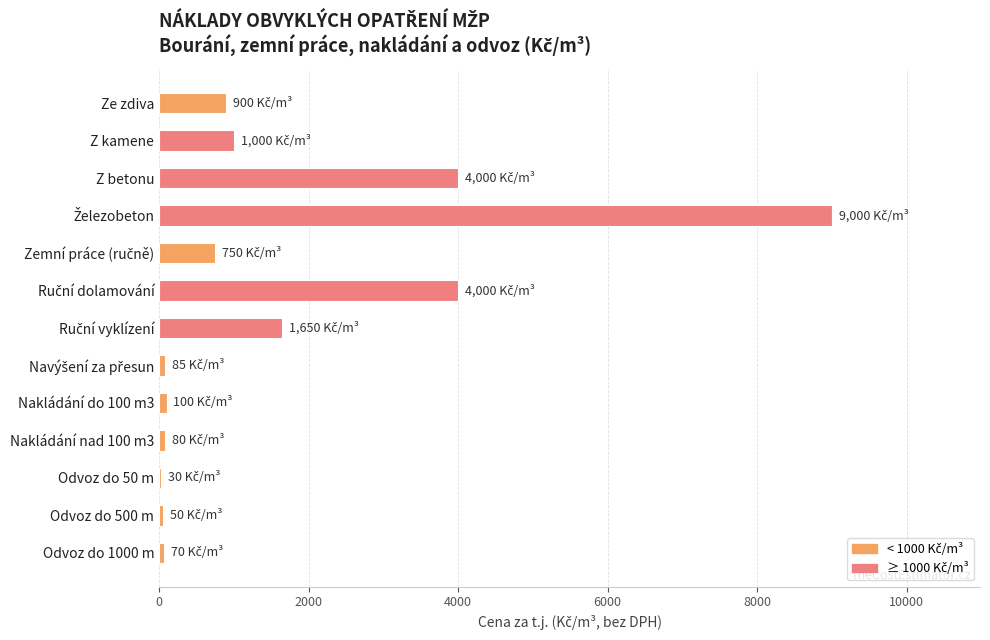

How many data points does each series have?

13